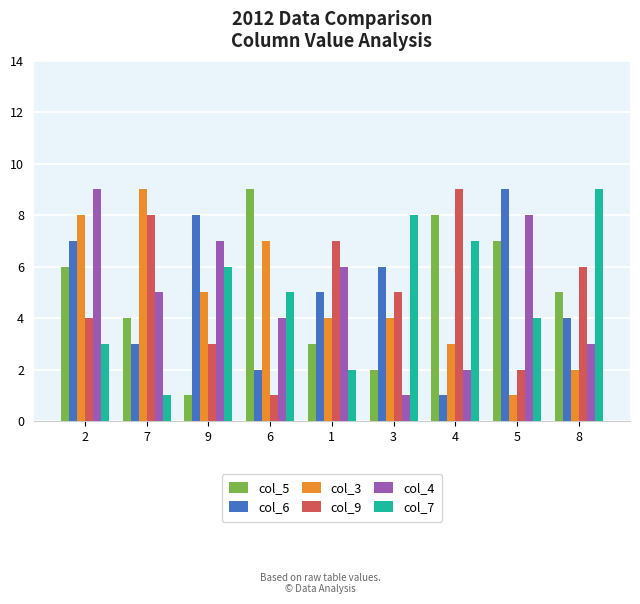

Is the value of col_4 at 5 greater than the value of col_3 at 4?

Yes